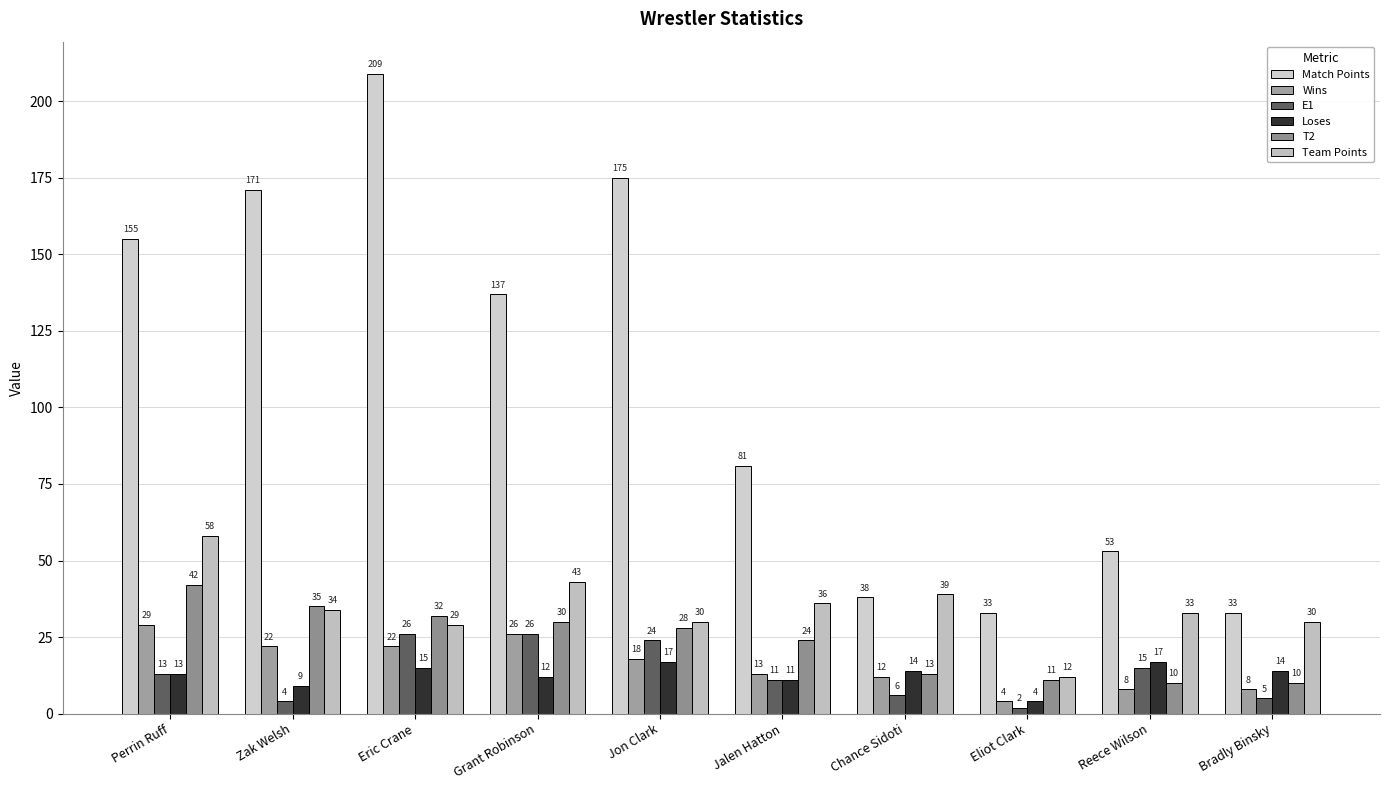

How many categories are shown in the chart?

10